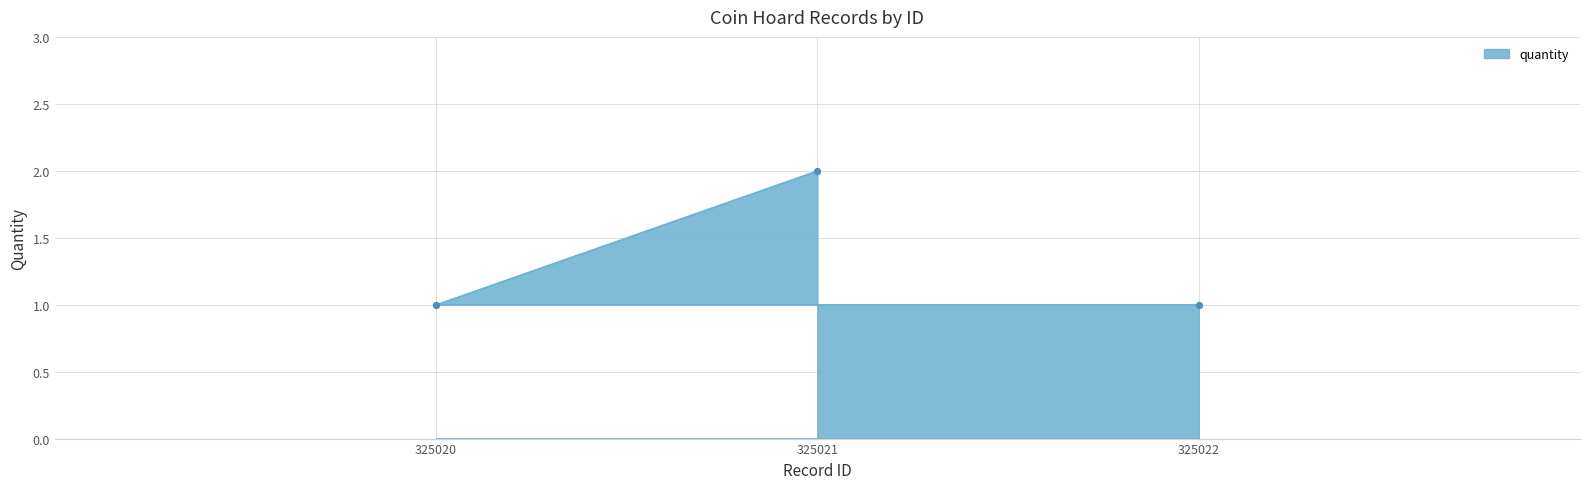

What is the ratio of the value at 325022 to the value at 325020?

1.0